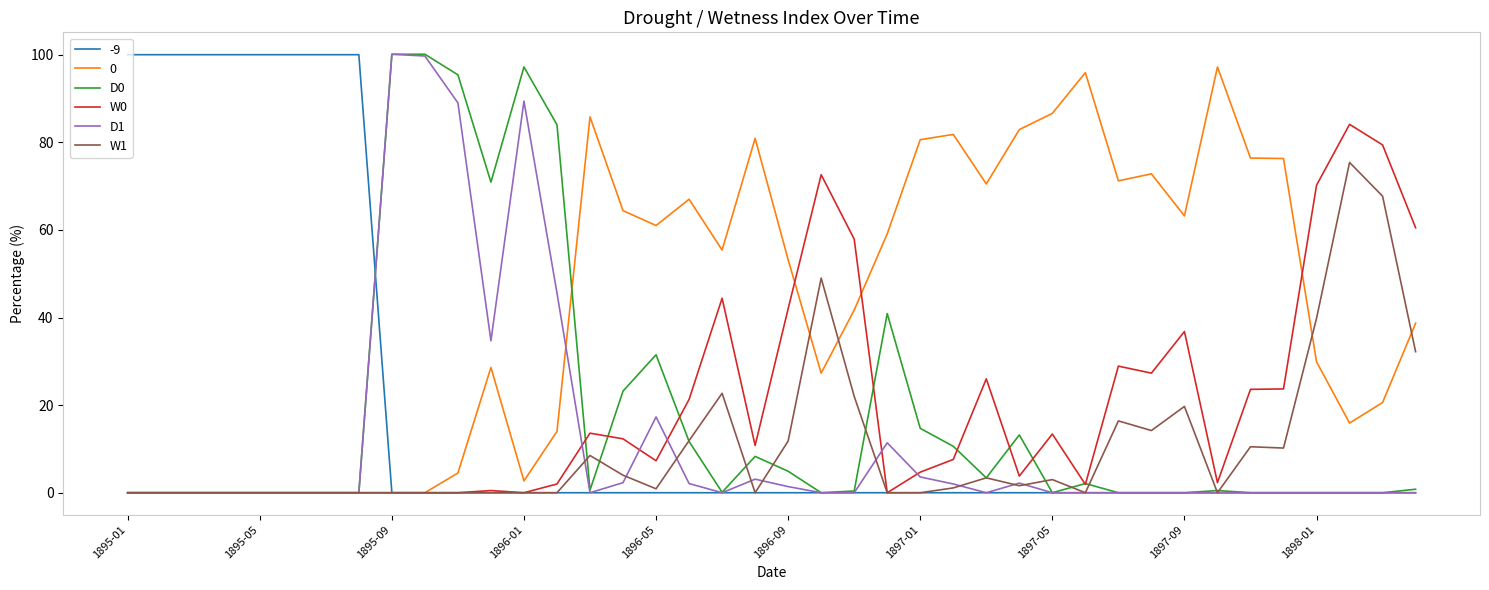

What is the maximum value shown in the chart?

100.1